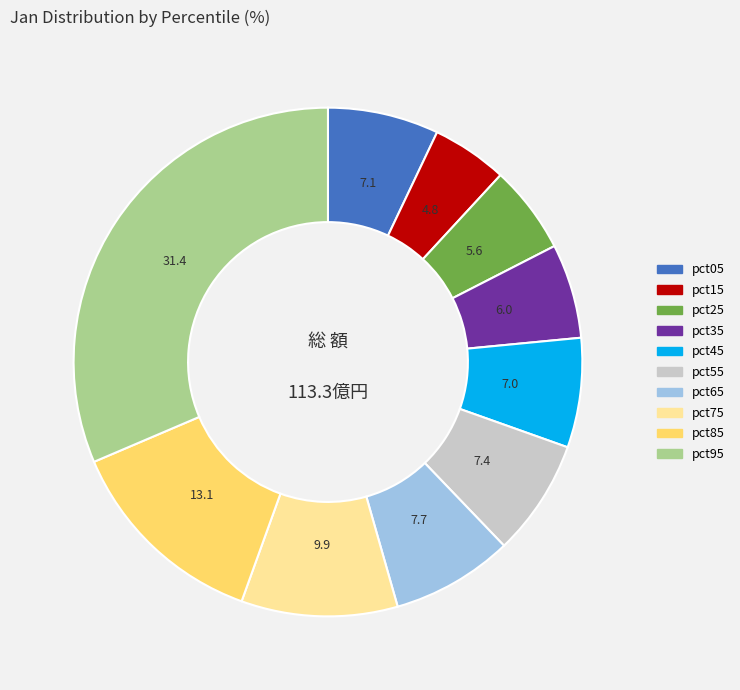

Which has a higher value, pct95 or pct05?

pct95